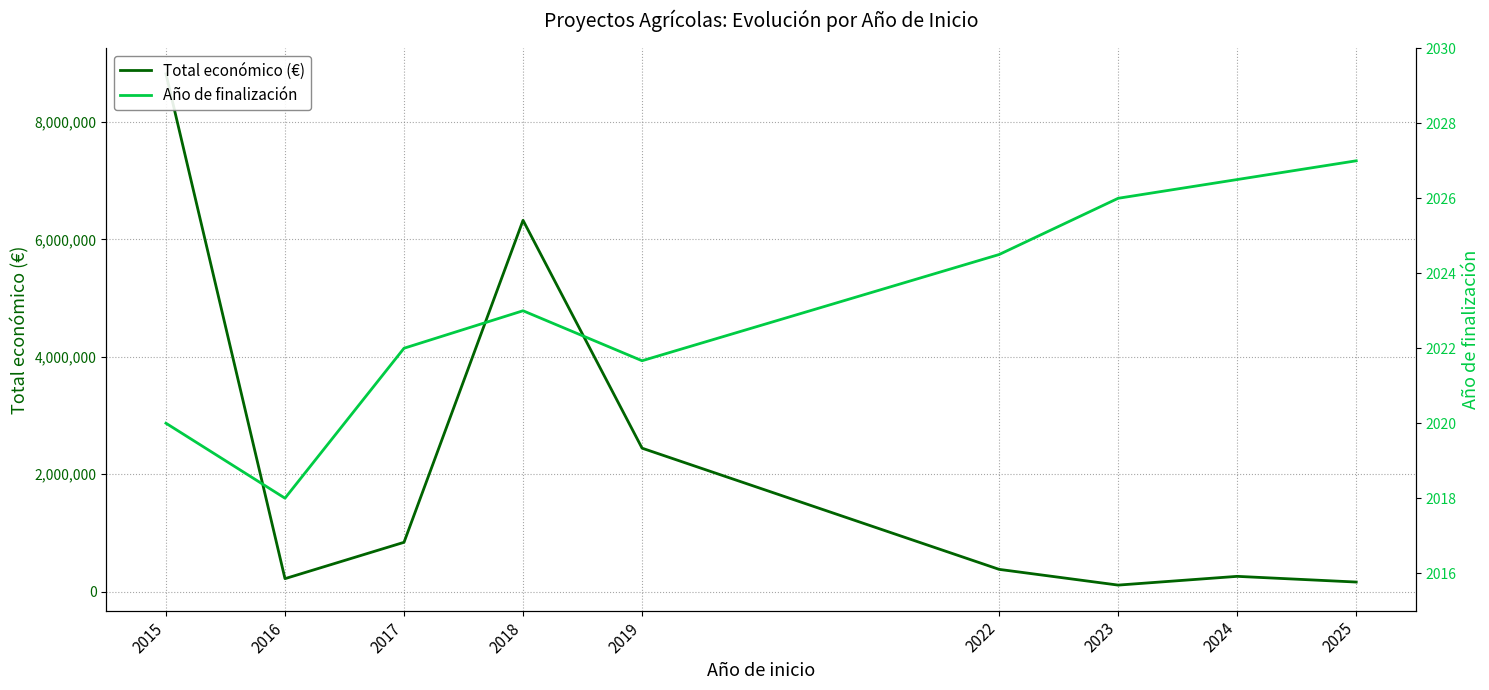

At 2017, list the series in order from smallest to largest.

Año de finalización, Total económico (€)